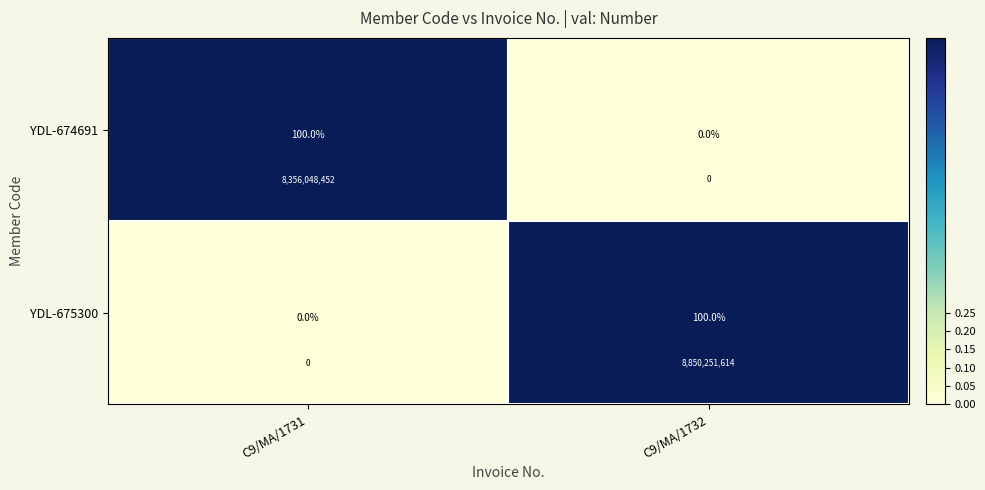

Count the number of data series in this chart.

2